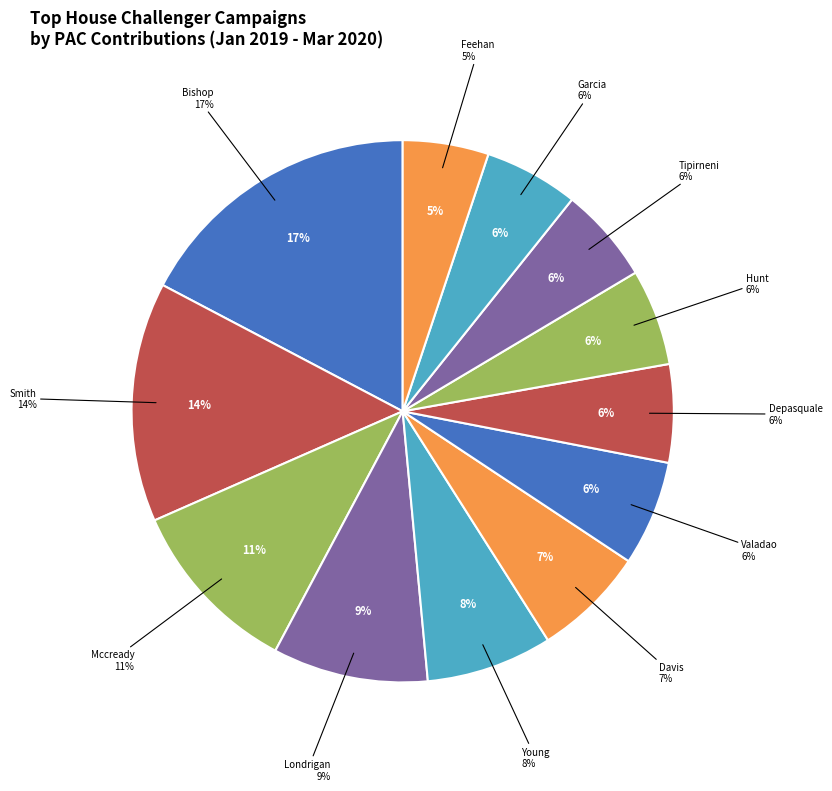

What is the total percentage of YOUNG, DAVID and BISHOP, JAMES DANIEL?

24.8%